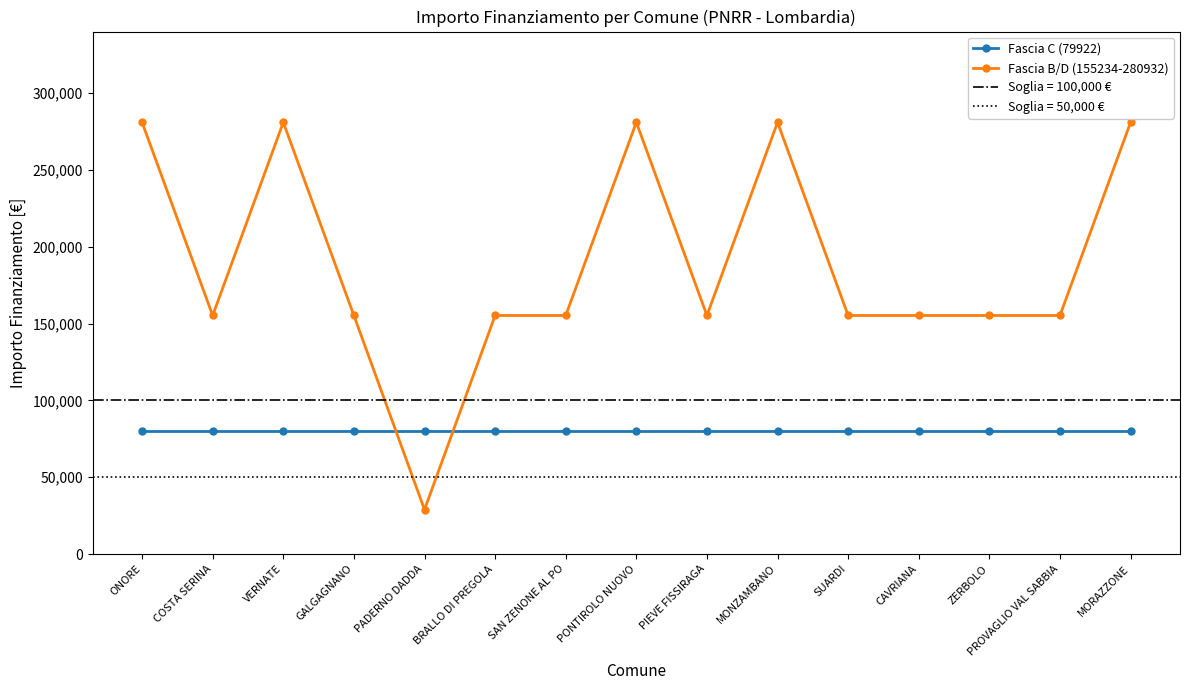

Where is the first local minimum for Fascia B/D (155234-280932)?

COSTA SERINA